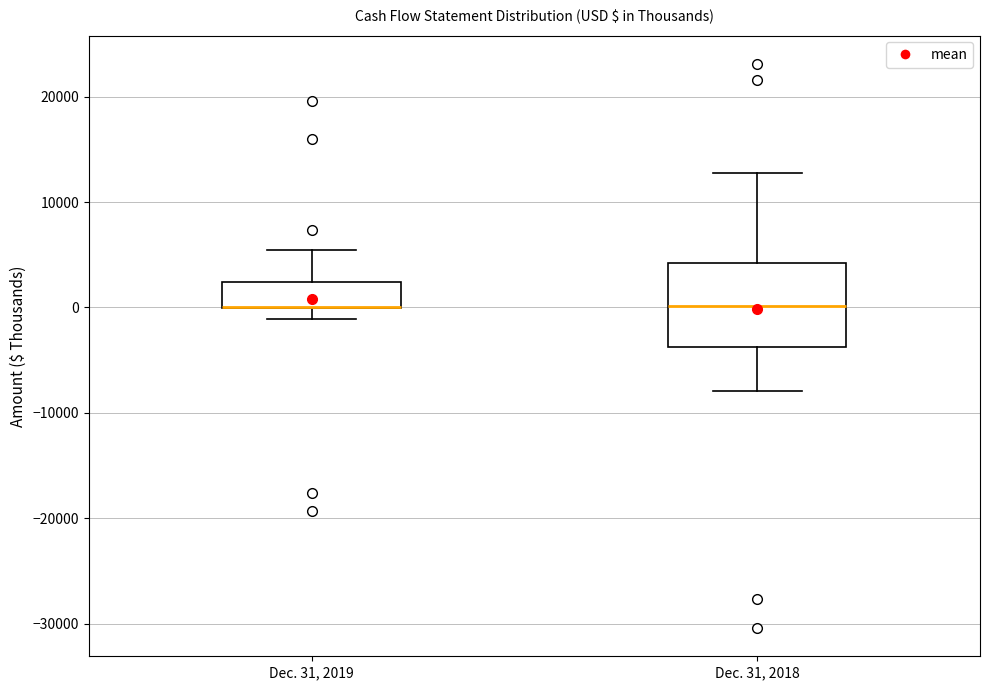

Comparing the boxes themselves (not the whiskers), which one is the tallest?

Dec. 31, 2018